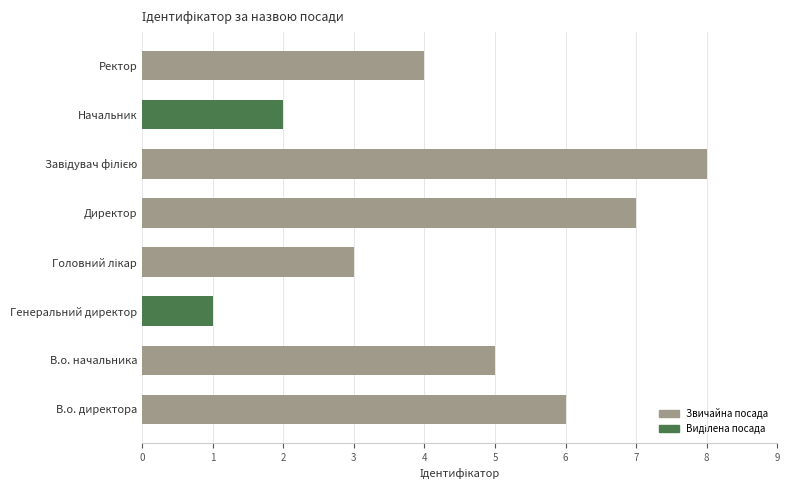

What is the sum of the values at В.о. начальника and Генеральний директор?

6